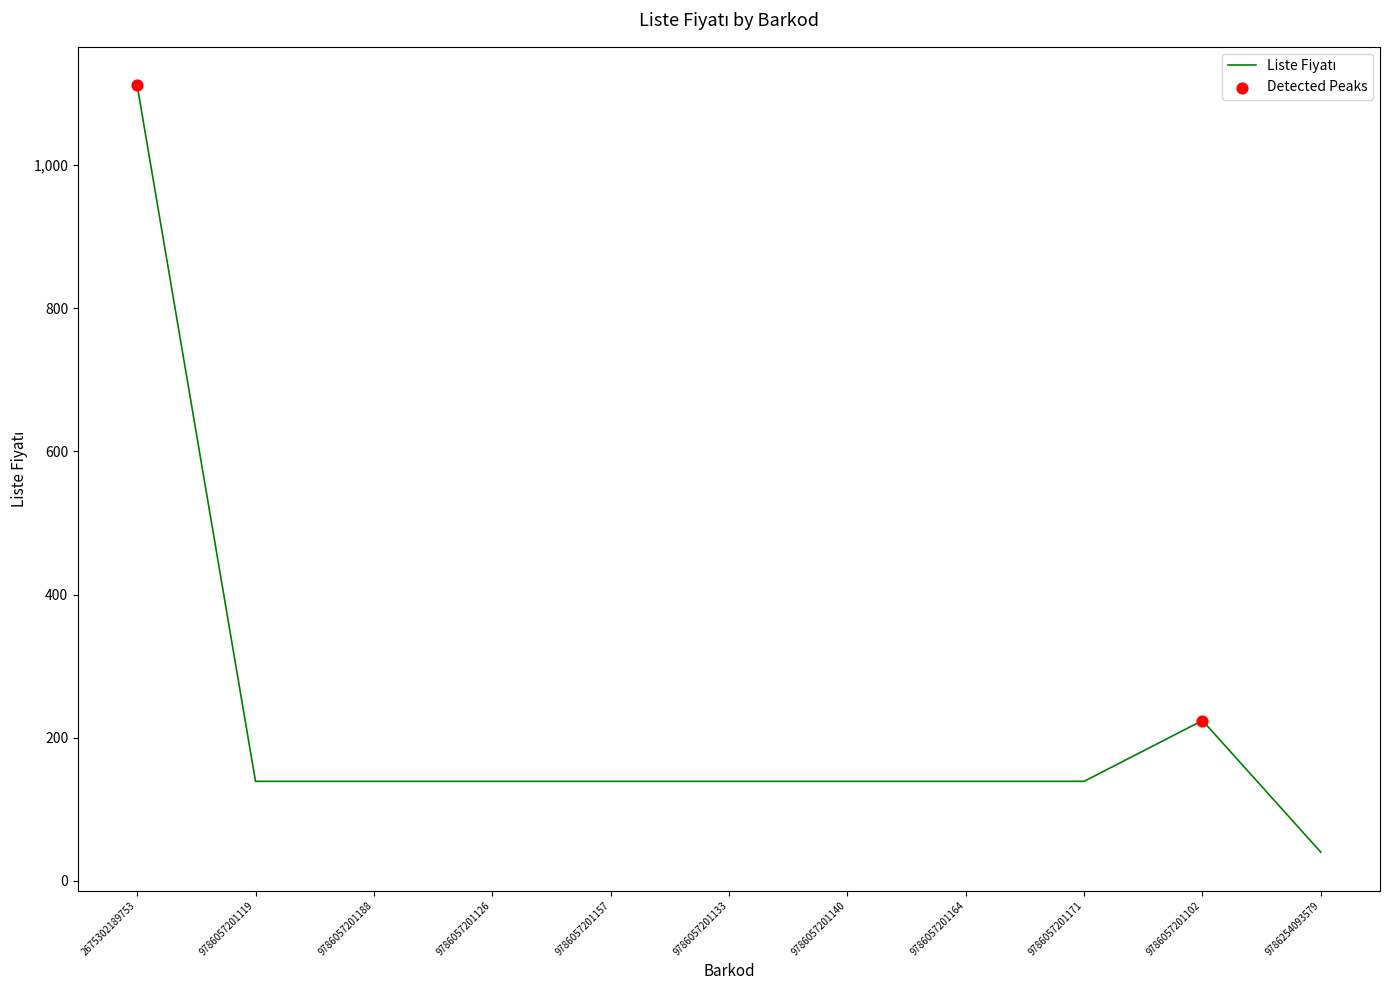

What is the change in value from 2675302189753 to 9786057201119?

-973